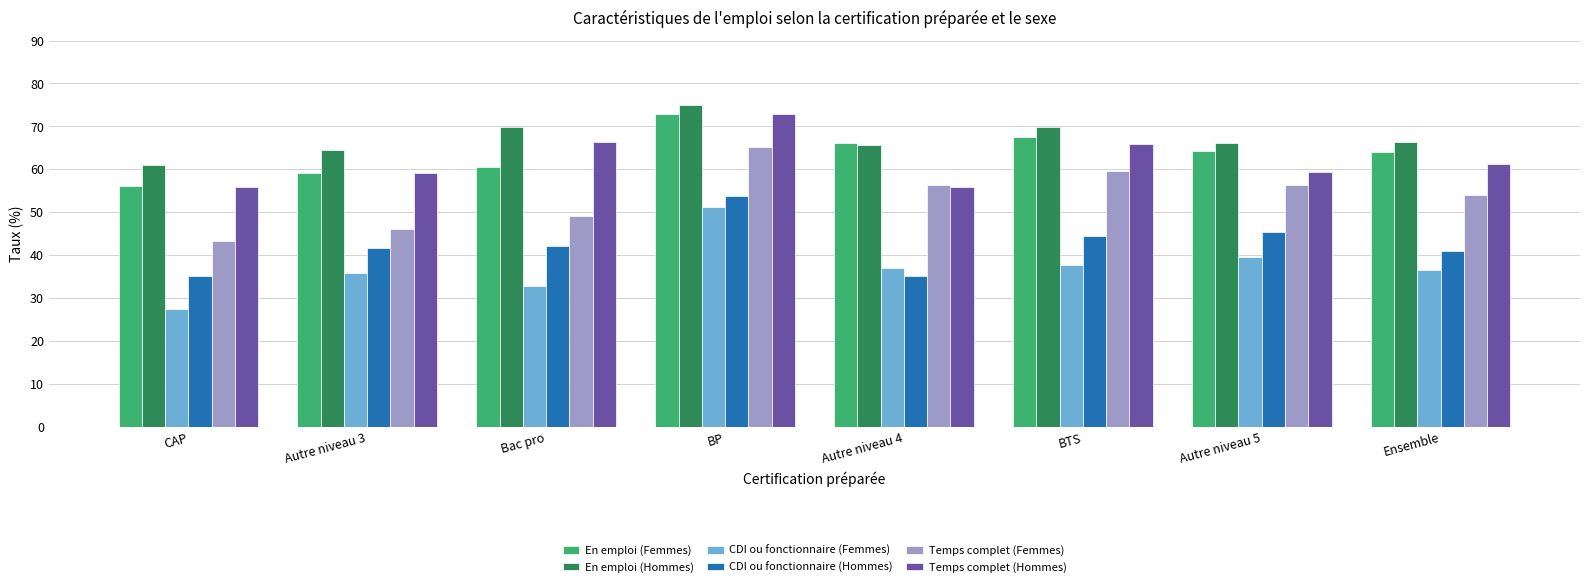

What is the highest value of the En emploi (Hommes) series?

75.1